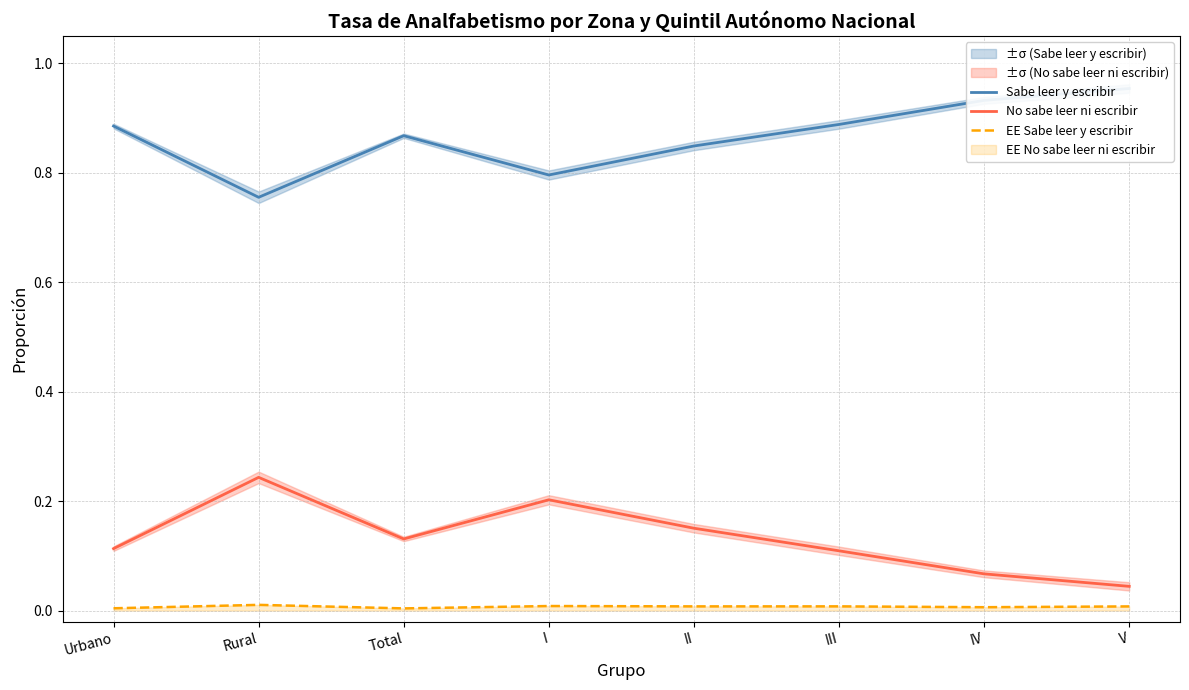

Rank the series at V from highest to lowest value.

Sabe leer y escribir, No sabe leer ni escribir, EE Sabe leer y escribir